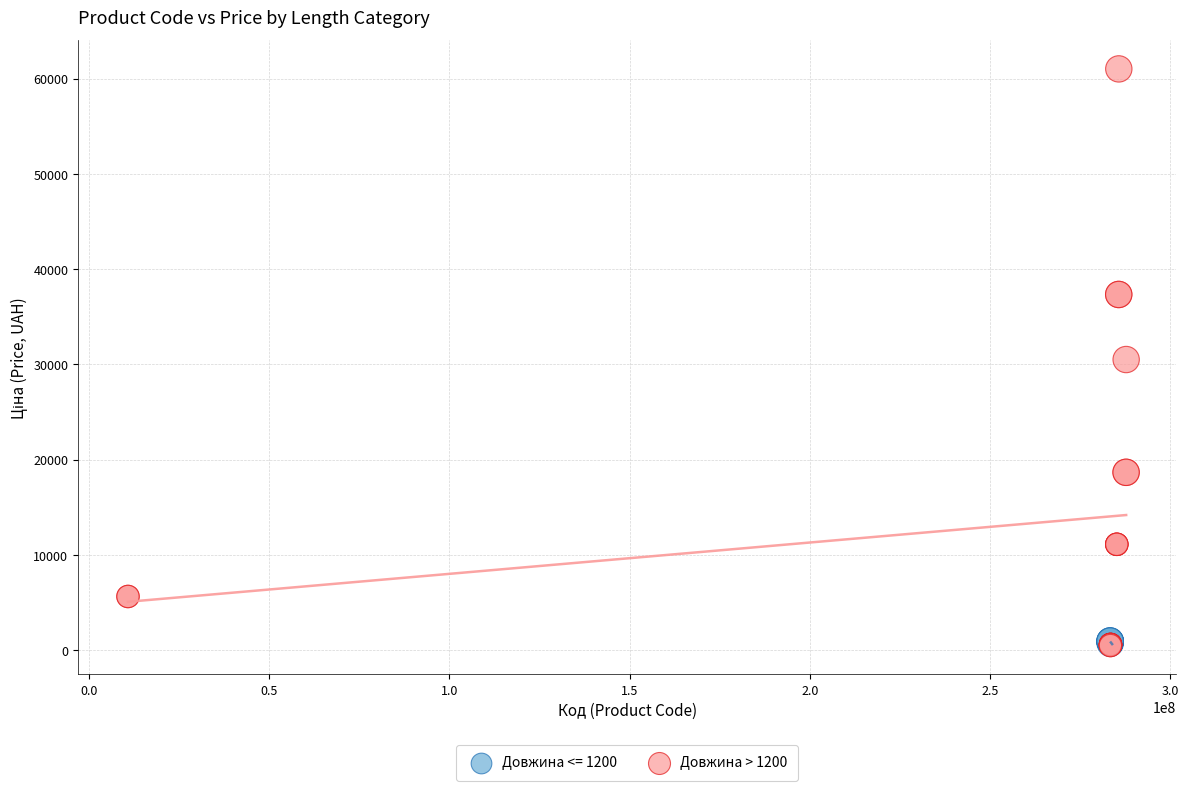

Which series reaches the maximum Y coordinate?

Довжина > 1200